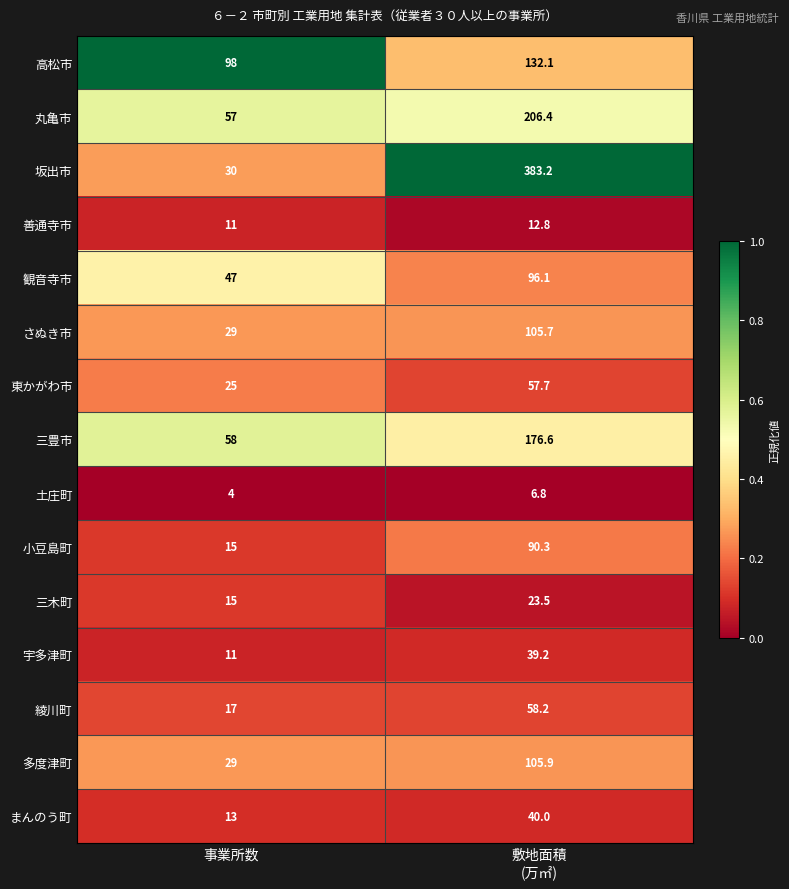

What is the difference between the highest and lowest values at 事業所数?

94.0